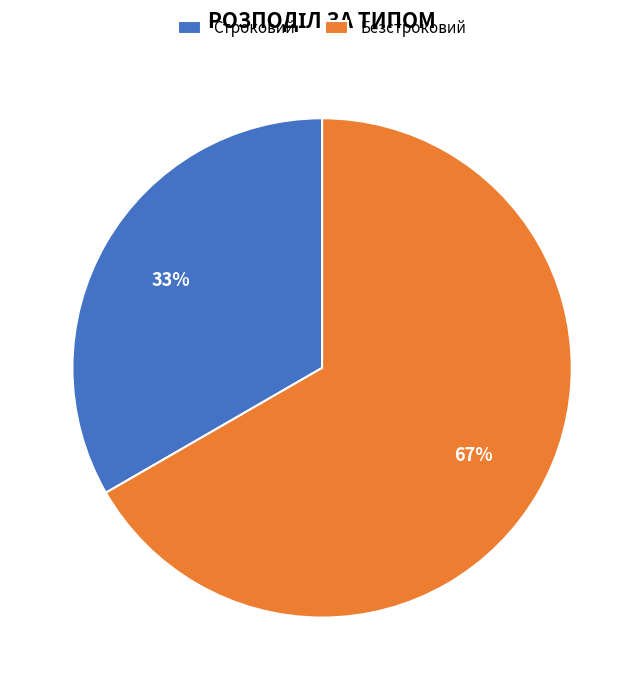

To the nearest percent, what is the combined percentage of Строковий and Безстроковий?

100%